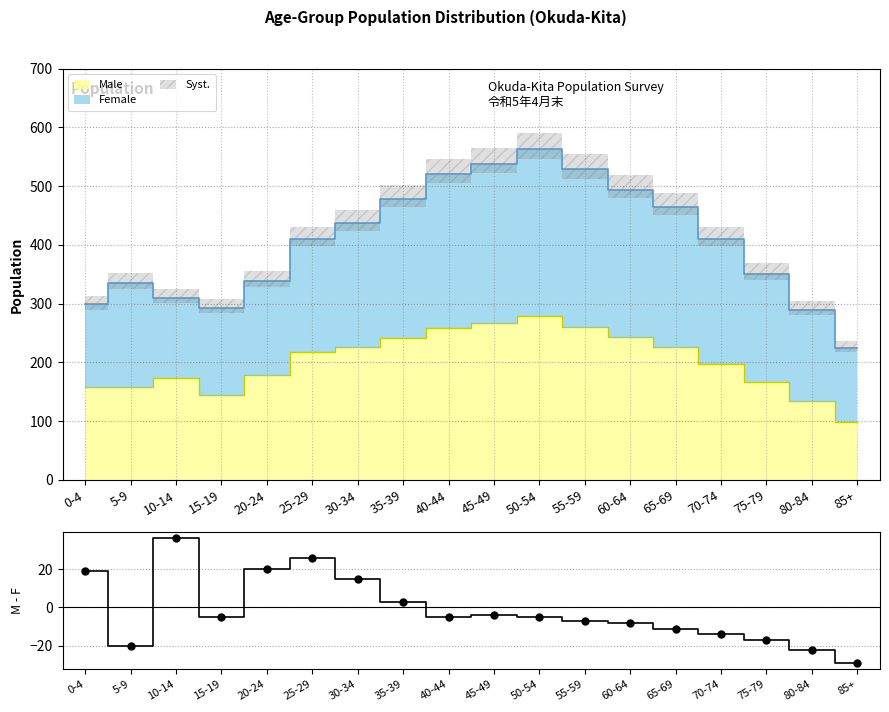

What is the approximate value at 70-74, to the nearest 10?

-10